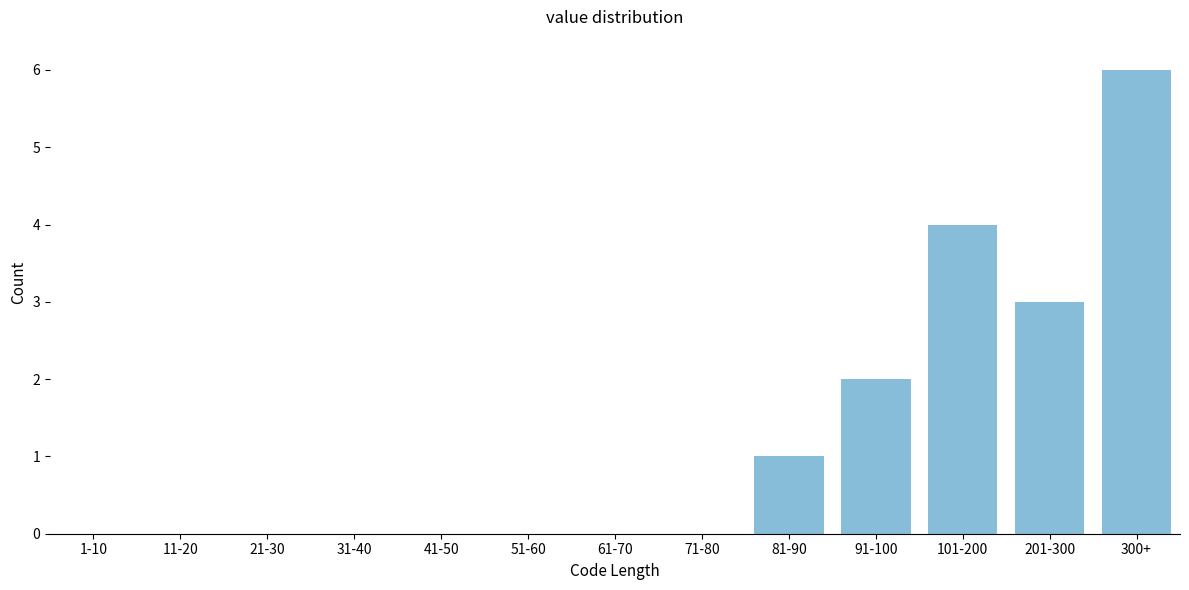

Reading left to right, extract all data points from this chart.

1-10=0	11-20=0	21-30=0	31-40=0	41-50=0	51-60=0	61-70=0	71-80=0	81-90=1	91-100=2	101-200=4	201-300=3	300+=6